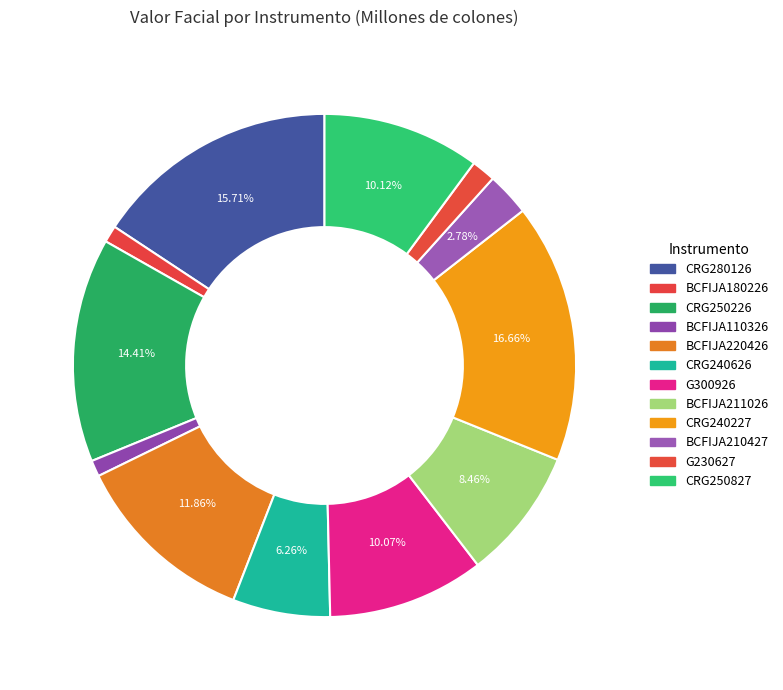

Does any single category account for the majority?

No